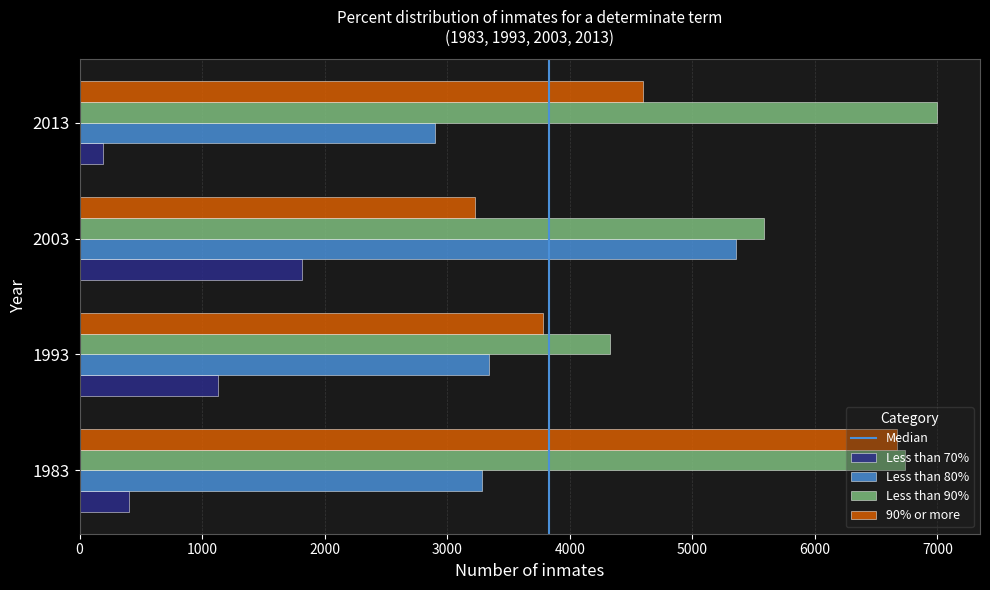

The Less than 80% series shows 1048 at 2013. True or false?

False